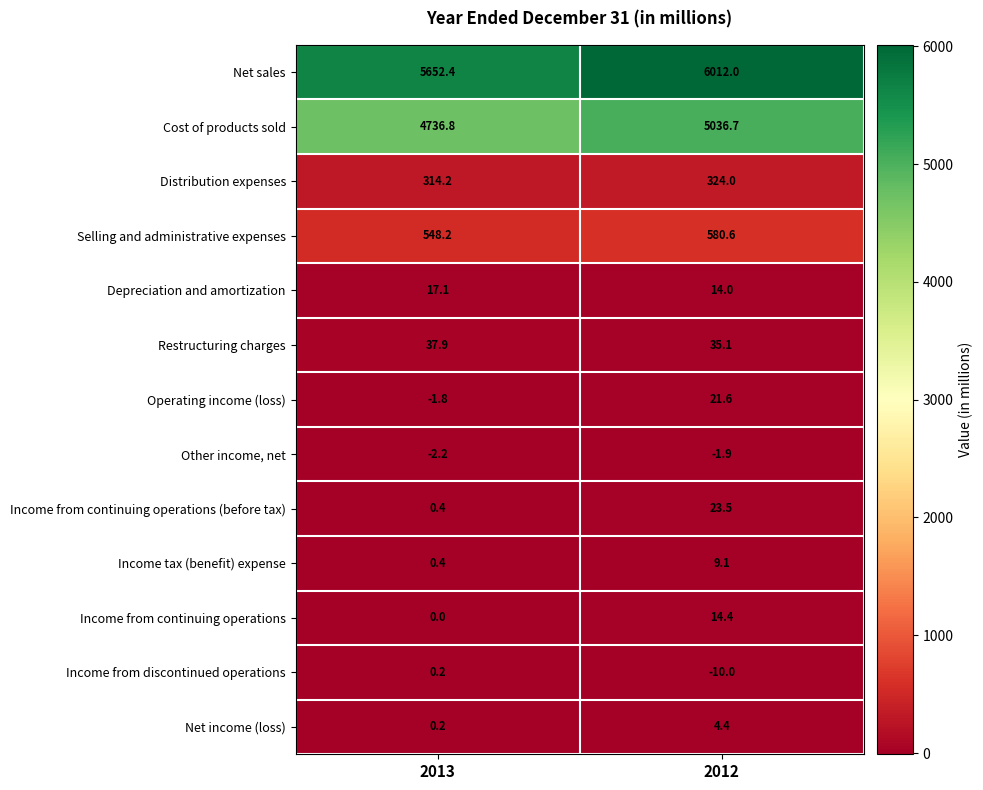

Which series has the largest total across all categories?

Net sales